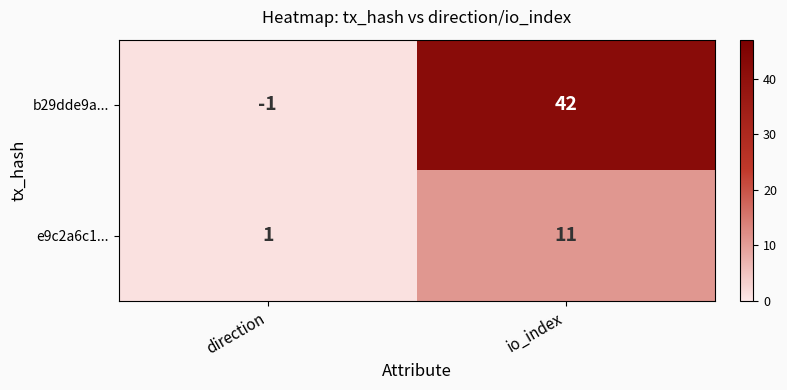

Reading left to right, list all the values displayed in this chart.

b29dde9a...: direction=-1	io_index=42
e9c2a6c1...: direction=1	io_index=11